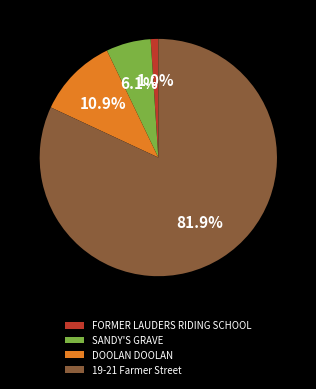

Is DOOLAN DOOLAN the majority of the pie?

No